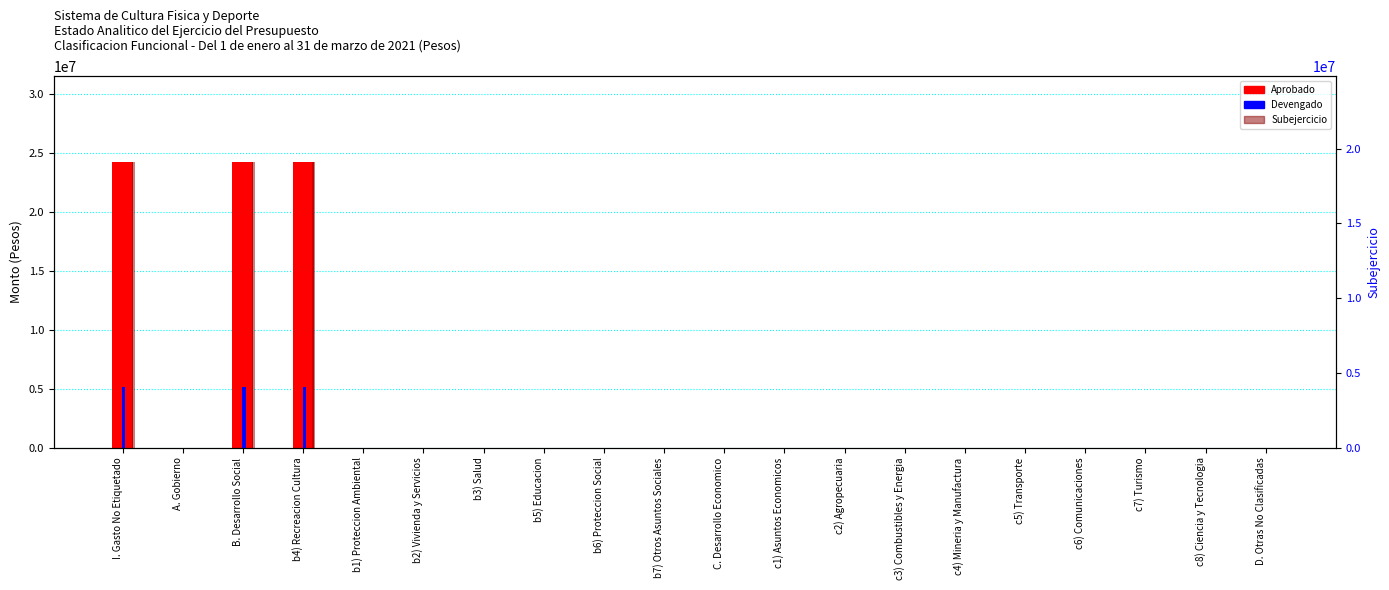

List the labels in order of Subejercicio value, largest first.

I. Gasto No Etiquetado, B. Desarrollo Social, b4) Recreacion Cultura, A. Gobierno, b1) Proteccion Ambiental, b2) Vivienda y Servicios, b3) Salud, b5) Educacion, b6) Proteccion Social, b7) Otros Asuntos Sociales, C. Desarrollo Economico, c1) Asuntos Economicos, c2) Agropecuaria, c3) Combustibles y Energia, c4) Mineria y Manufactura, c5) Transporte, c6) Comunicaciones, c7) Turismo, c8) Ciencia y Tecnologia, D. Otras No Clasificadas